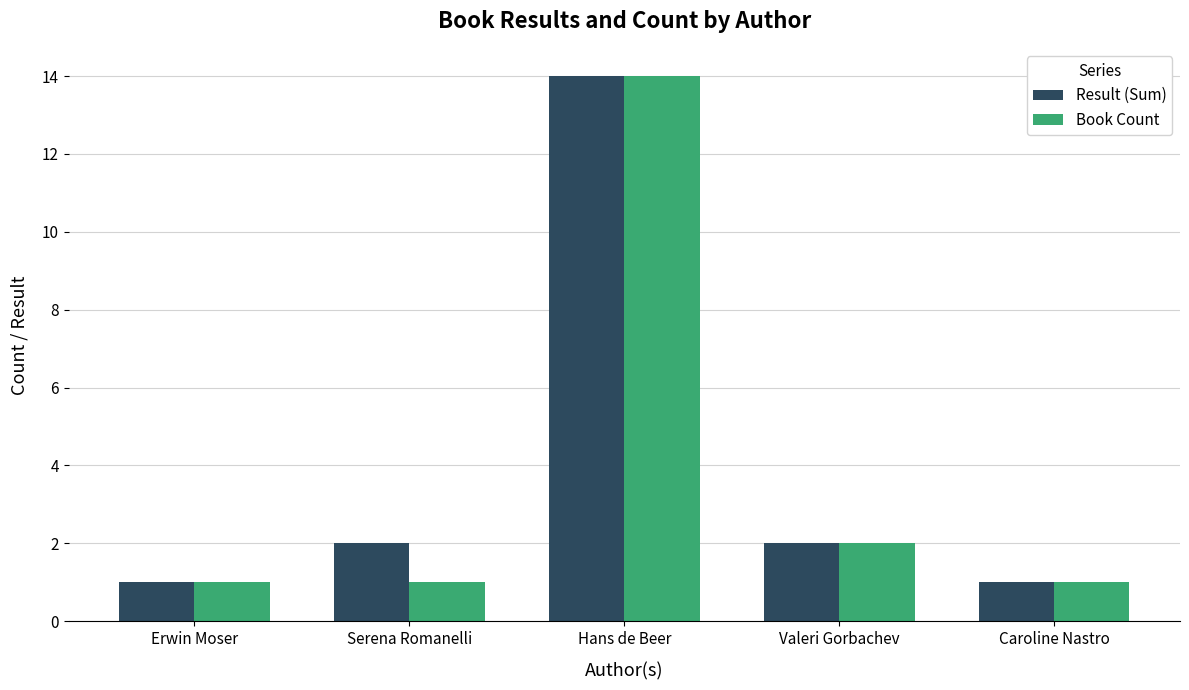

What is the label of the 3rd bar from the right?

Hans de Beer